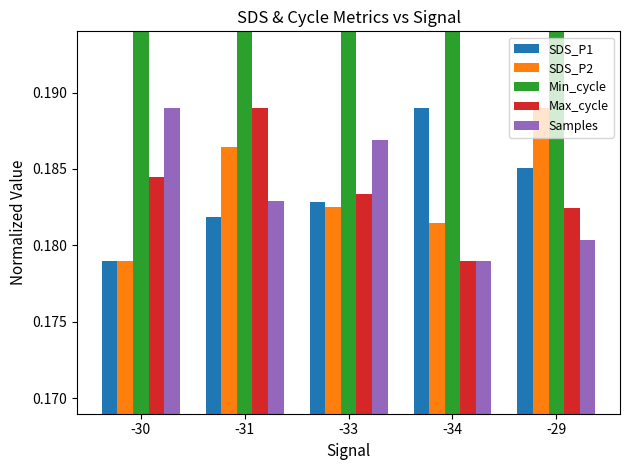

The SDS_P1 series shows 0.3 at -30. True or false?

False